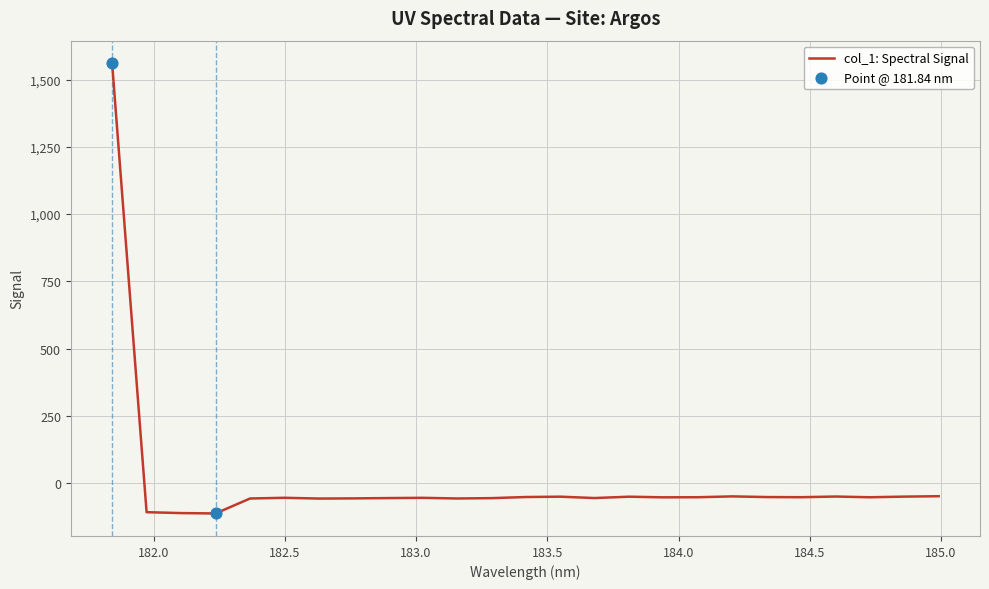

What is the smallest value displayed?

-112.9